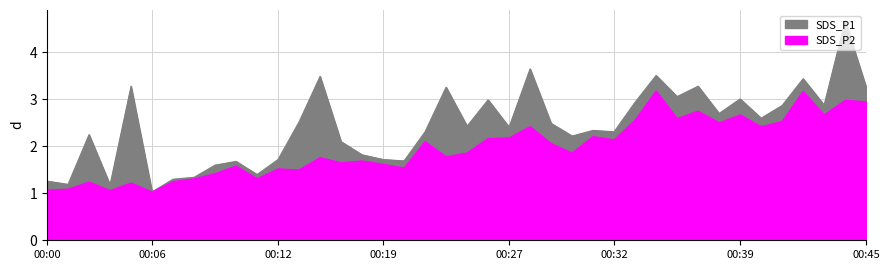

Reading left to right, transcribe all the data shown in this chart.

SDS_P1: 1.3	1.2	2.2	1.2	3.3	1.0	1.3	1.3	1.6	1.7	1.4	1.7	2.5	3.5	2.1	1.8	1.7	1.7	2.3	3.3	2.4	3.0	2.4	3.6	2.5	2.2	2.3	2.3	2.9	3.5	3.1	3.3	2.7	3.0	2.6	2.9	3.4	2.9	4.7	3.3
SDS_P2: 1.1	1.1	1.2	1.1	1.2	1.0	1.2	1.3	1.4	1.6	1.3	1.5	1.5	1.8	1.6	1.7	1.6	1.5	2.1	1.8	1.9	2.2	2.2	2.4	2.1	1.9	2.2	2.1	2.6	3.2	2.6	2.8	2.5	2.7	2.4	2.5	3.2	2.7	3.0	3.0